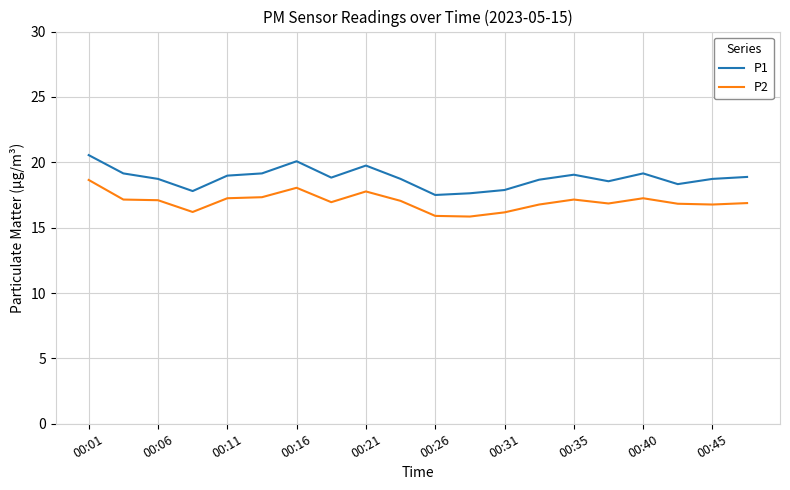

Which series has the largest total across all categories?

P1